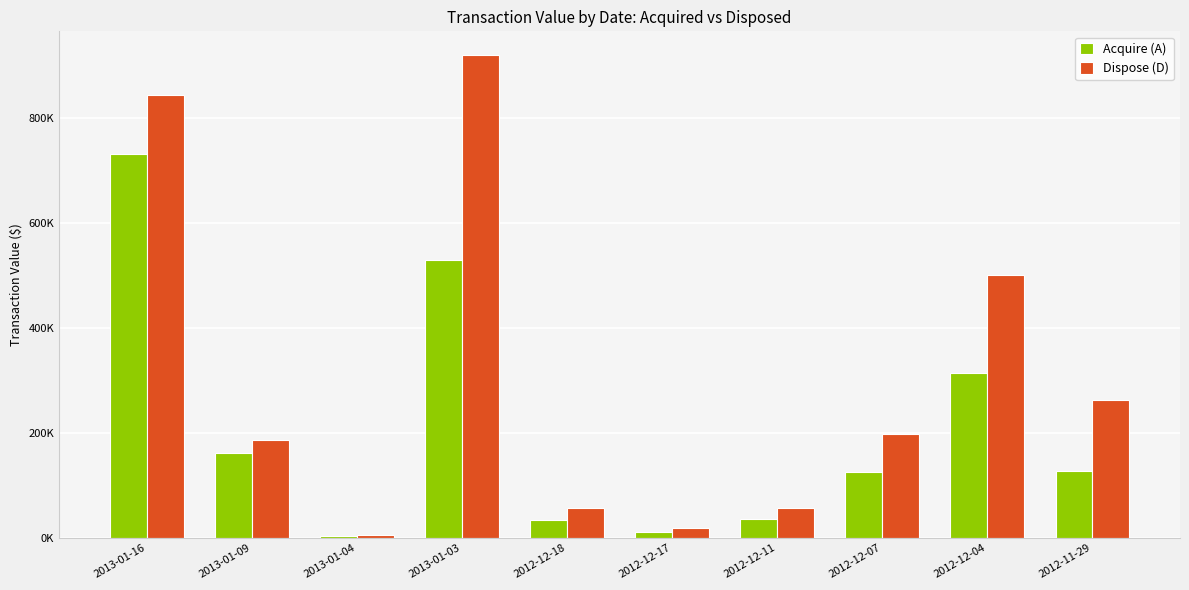

Reading left to right, transcribe all the data shown in this chart.

Acquire (A): 2013-01-16=730384	2013-01-09=161631	2013-01-04=4235	2013-01-03=529250	2012-12-18=34349	2012-12-17=11746	2012-12-11=35672	2012-12-07=125489	2012-12-04=313597	2012-11-29=126713
Dispose (D): 2013-01-16=843722	2013-01-09=186056	2013-01-04=4873	2013-01-03=918457	2012-12-18=57389	2012-12-17=18440	2012-12-11=56000	2012-12-07=197028	2012-12-04=500087	2012-11-29=262665